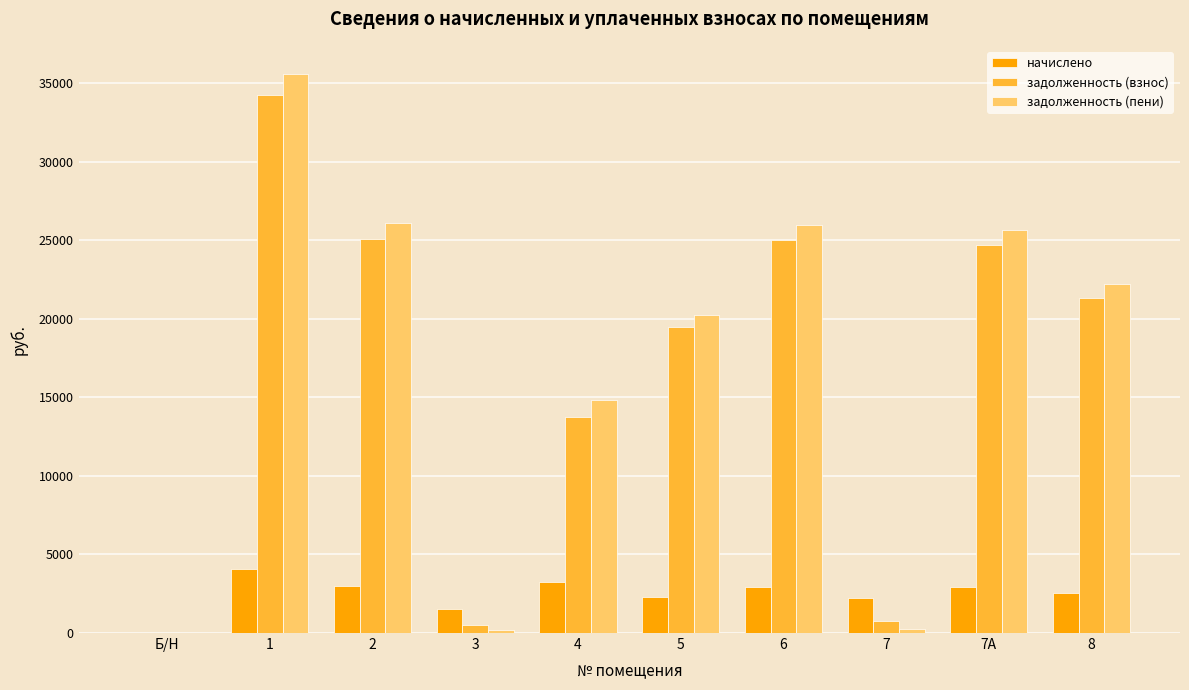

Which series changed the most between 4 and 5?

задолженность (взнос)